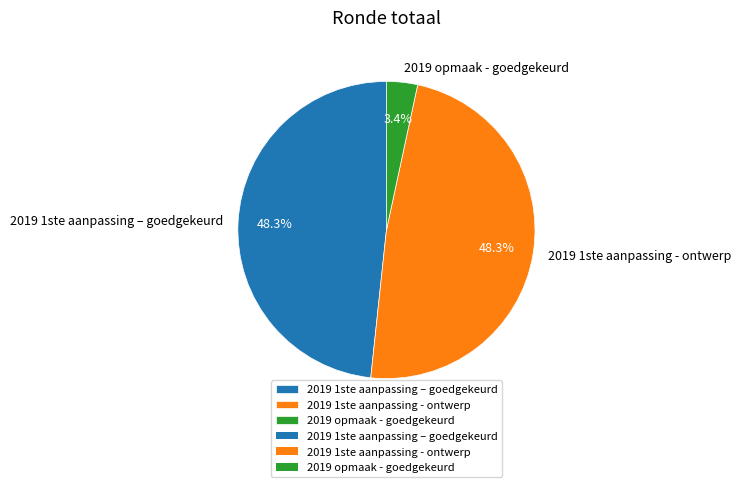

How many slices are in this pie chart?

3